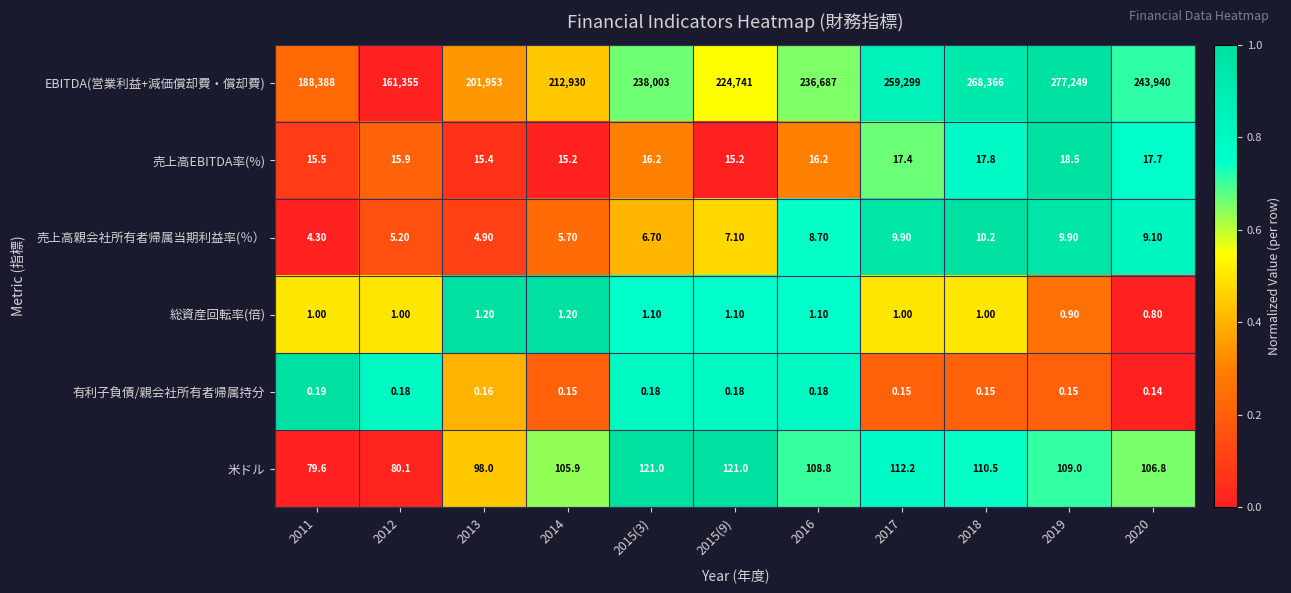

Which series changed the most between 2015(9) and 2017?

EBITDA(営業利益+減価償却費・償却費)